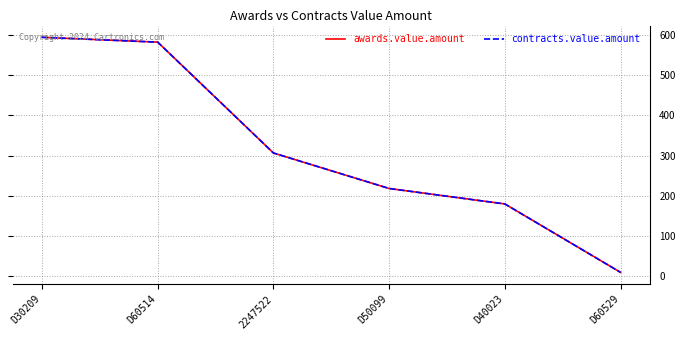

Which label corresponds to the largest value in the chart?

D30209